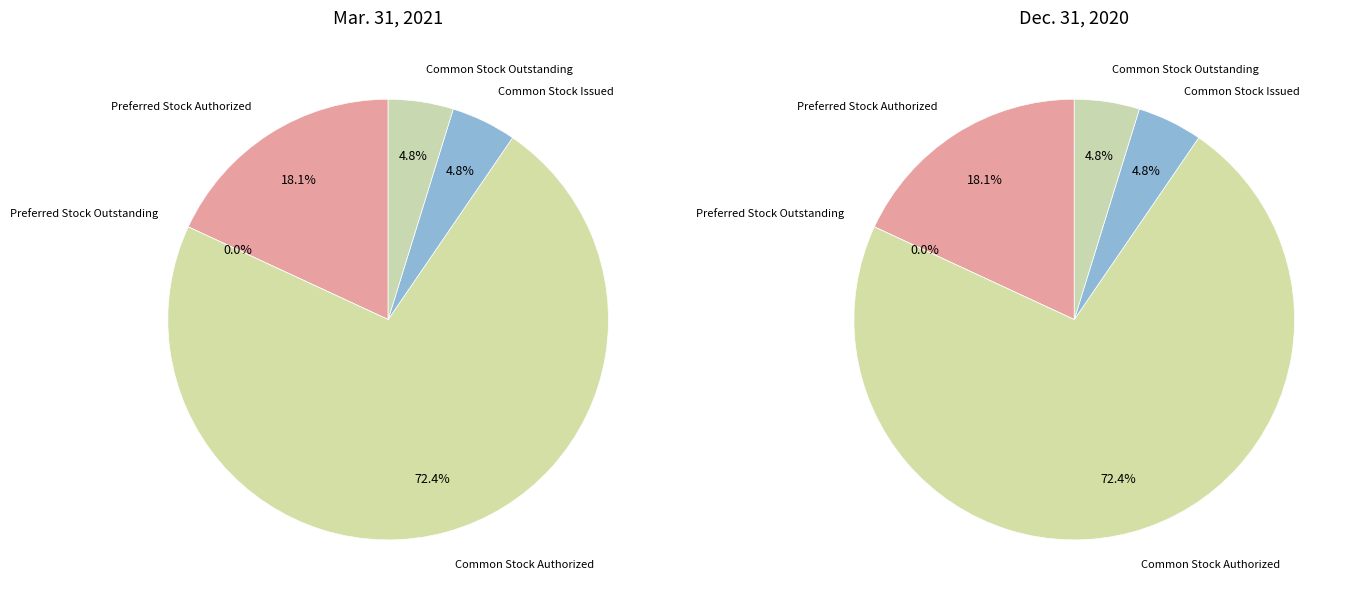

Which slice is the largest?

Common Stock Authorized